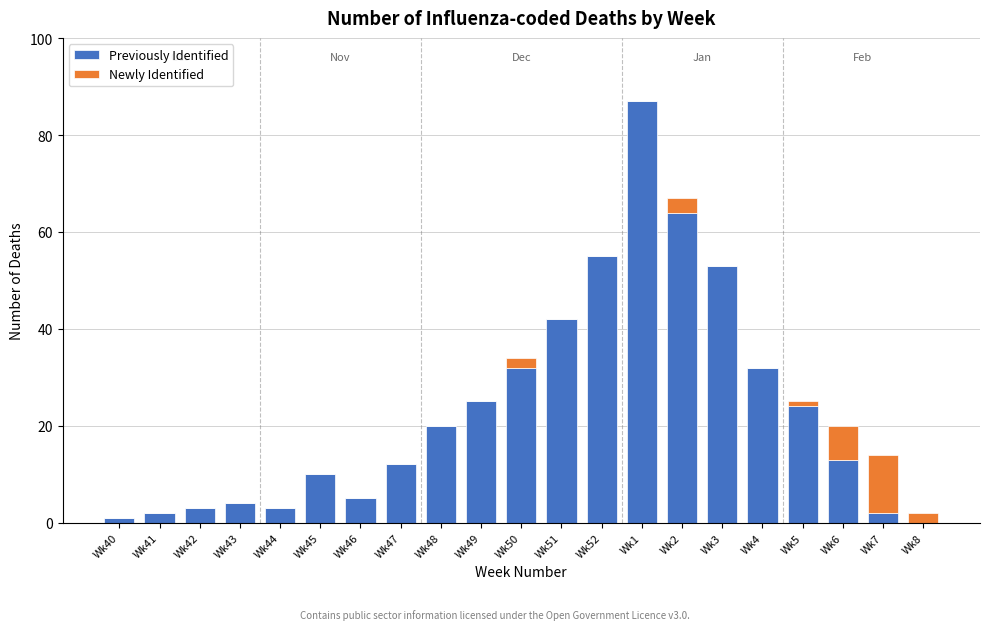

At which category is the sum across all series the highest?

Wk1